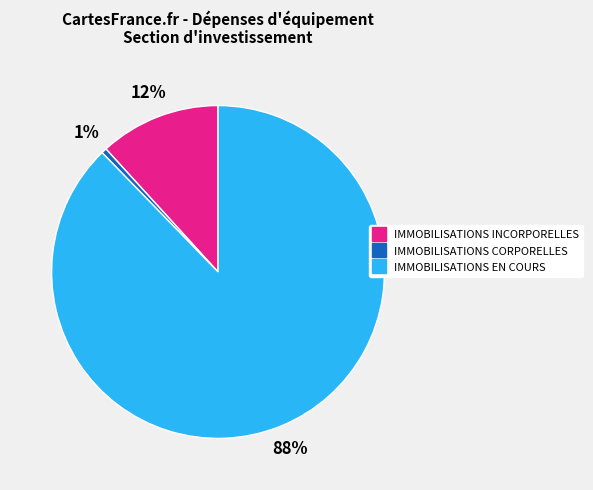

Rank the categories by value from highest to lowest.

IMMOBILISATIONS EN COURS, IMMOBILISATIONS INCORPORELLES, IMMOBILISATIONS CORPORELLES